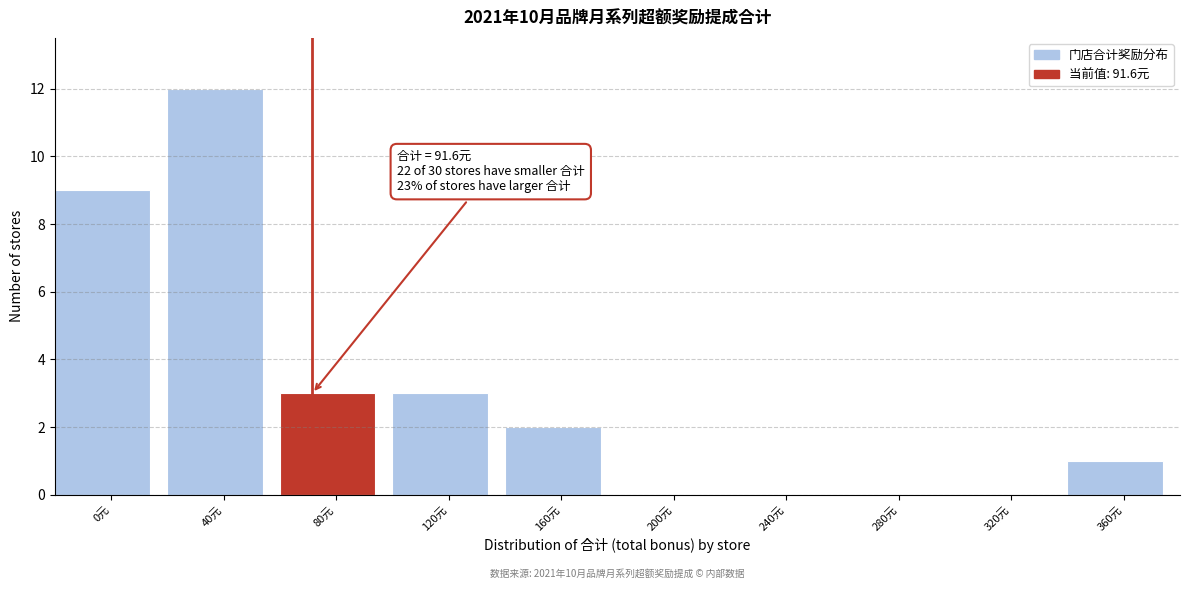

Reading left to right, list all the values displayed in this chart.

0元=9	40元=12	80元=3	120元=3	160元=2	200元=0	240元=0	280元=0	320元=0	360元=1